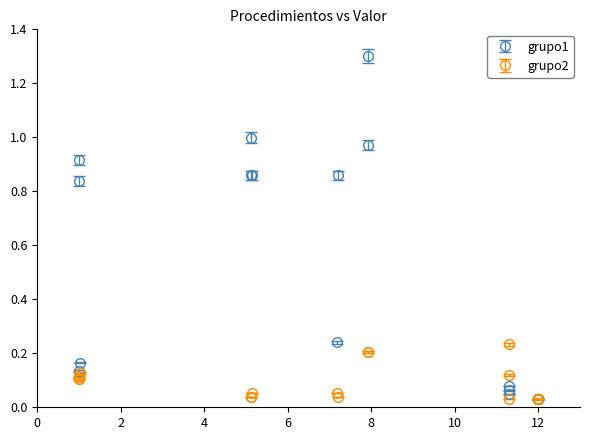

Which series has the widest spread of values?

grupo1